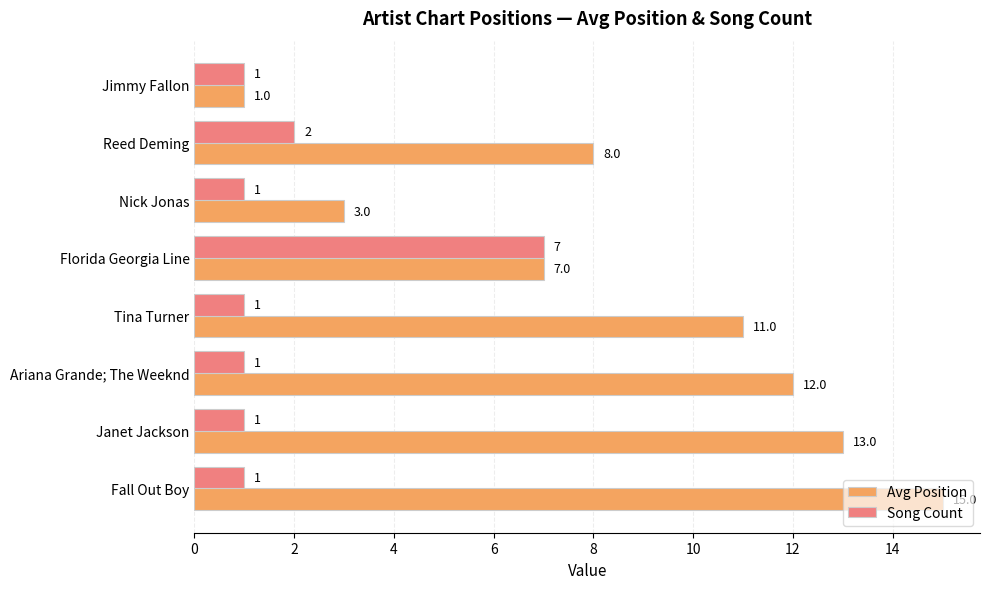

What is the difference between the maximum and minimum values in the Avg Position series?

14